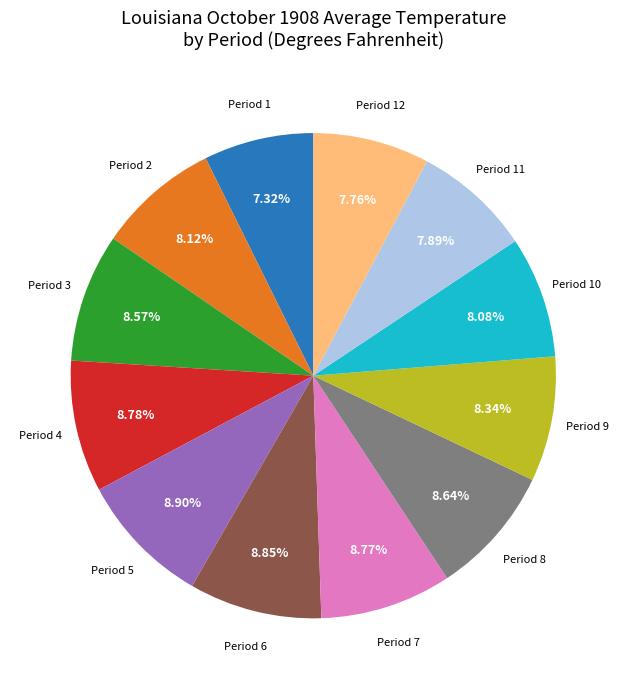

Is there a majority slice in this chart?

No